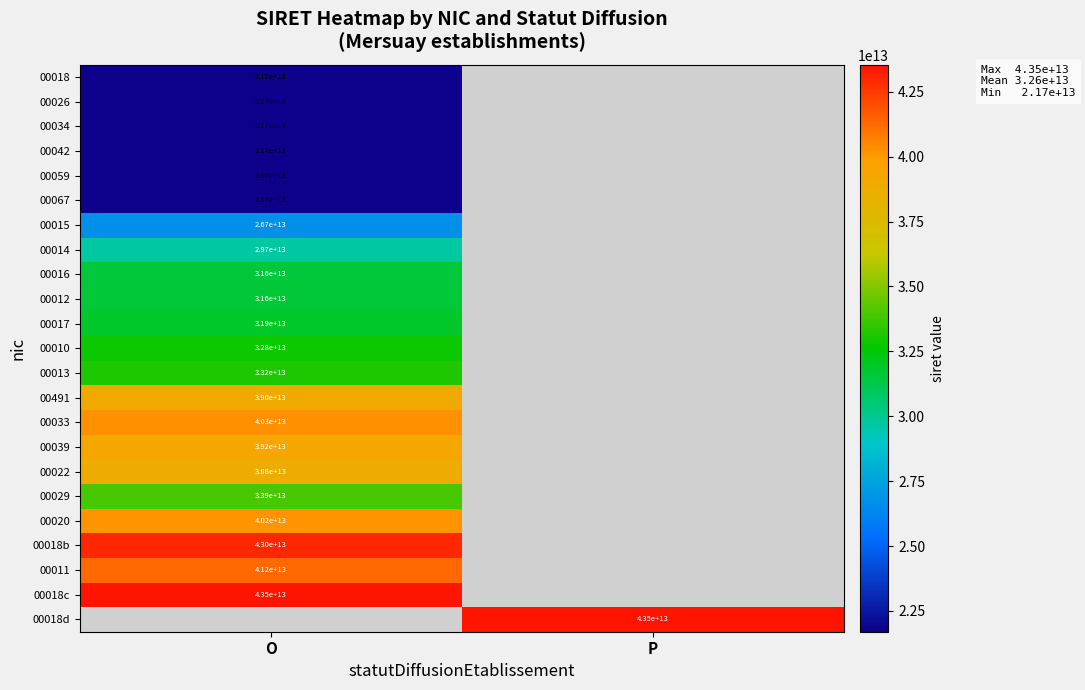

The 00491 series shows 59967856016568 at O. True or false?

False